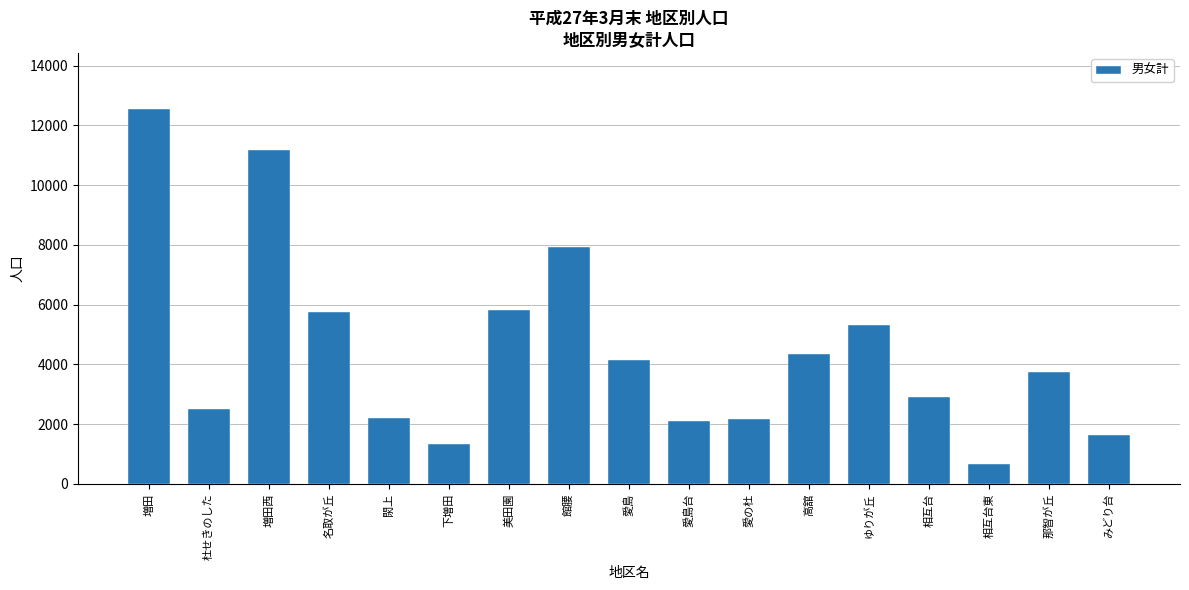

What value does the data have at 増田, to the nearest 50?

12550